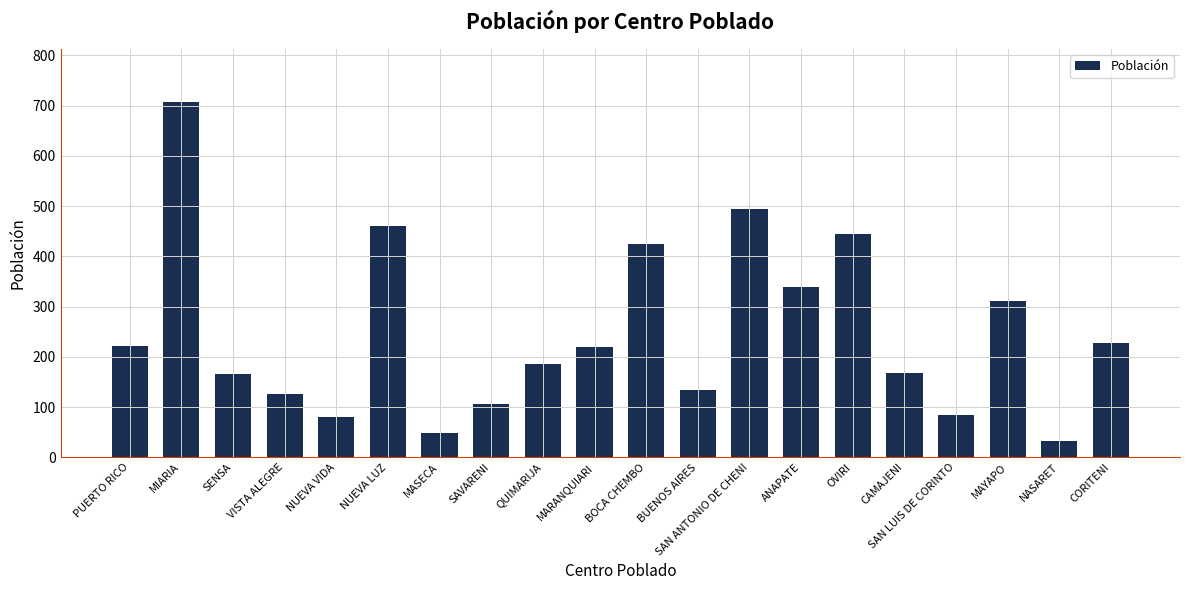

What is the average value?

249